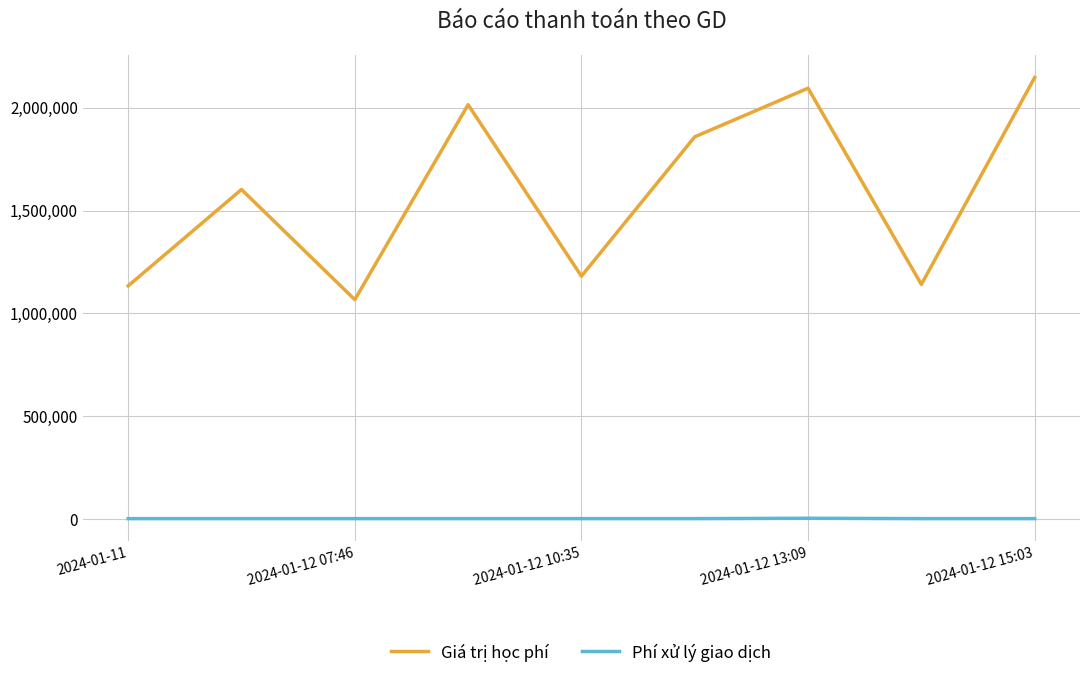

What is the maximum value for Phí xử lý giao dịch?

5000